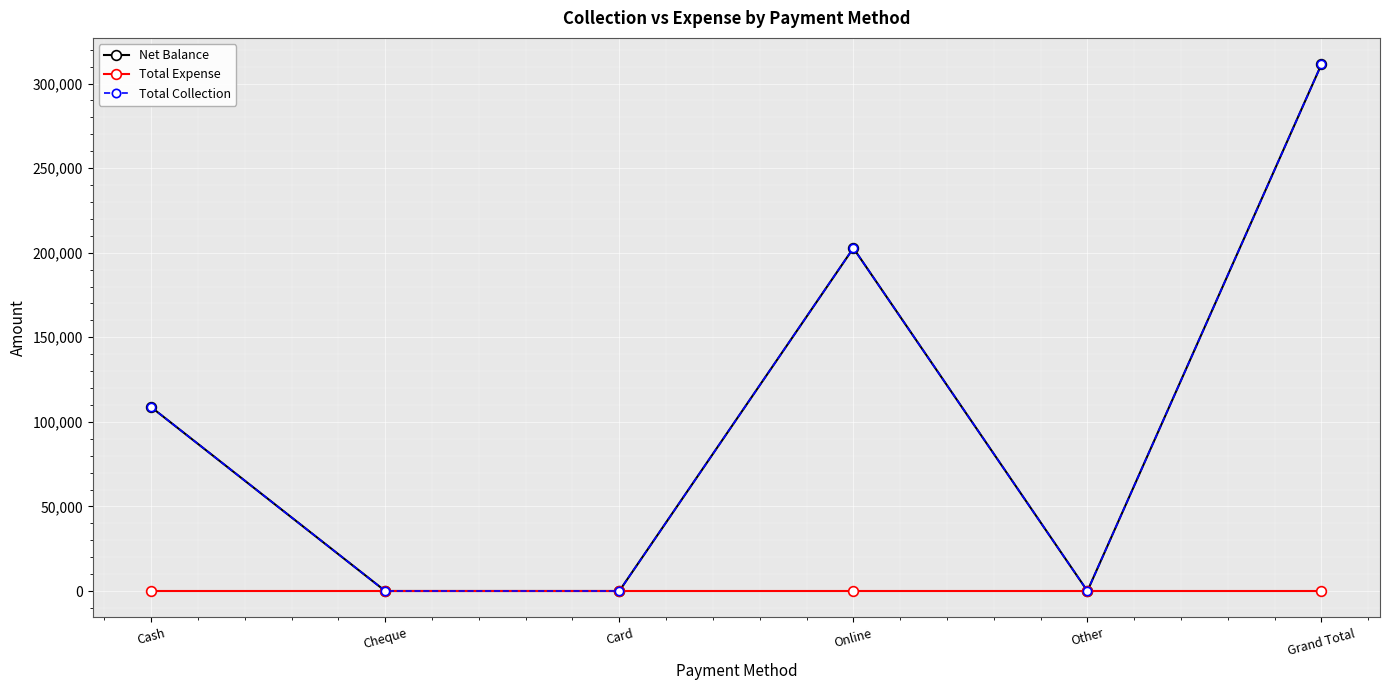

At which label is Total Collection closest to 155700?

Cash